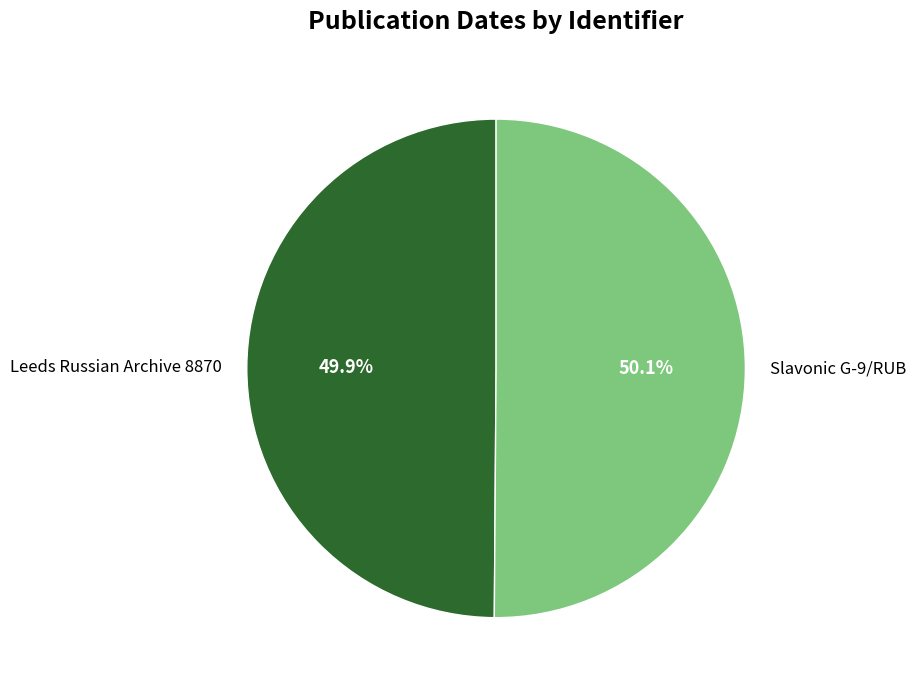

How many slices are in this pie chart?

2